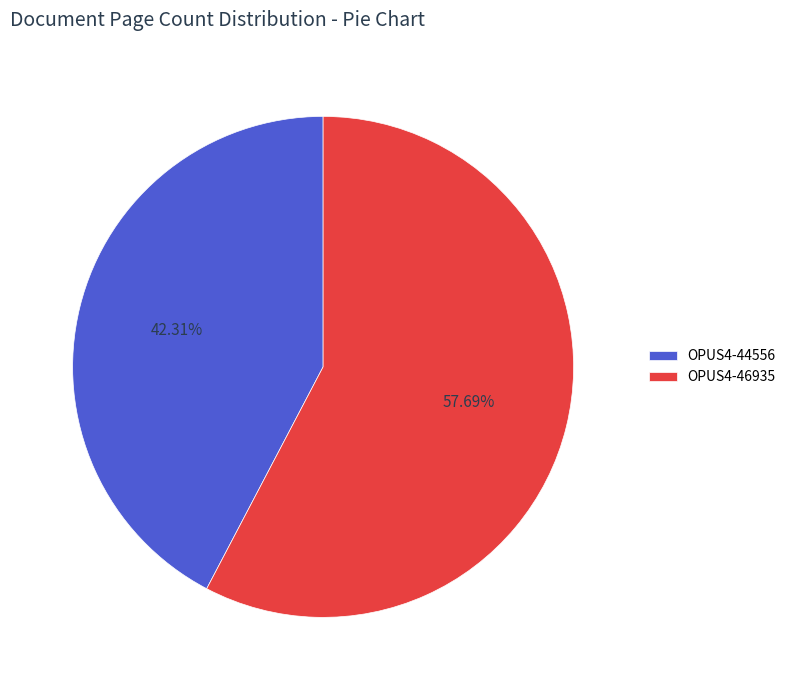

How many slices are in this pie chart?

2